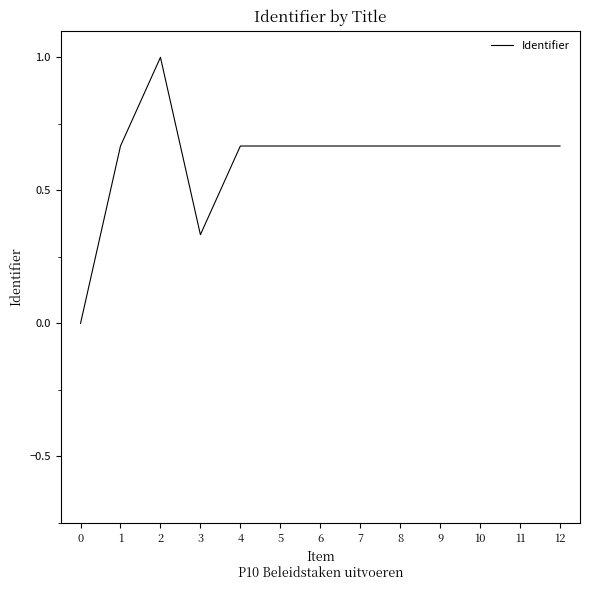

What is the maximum value shown in the chart?

1.0